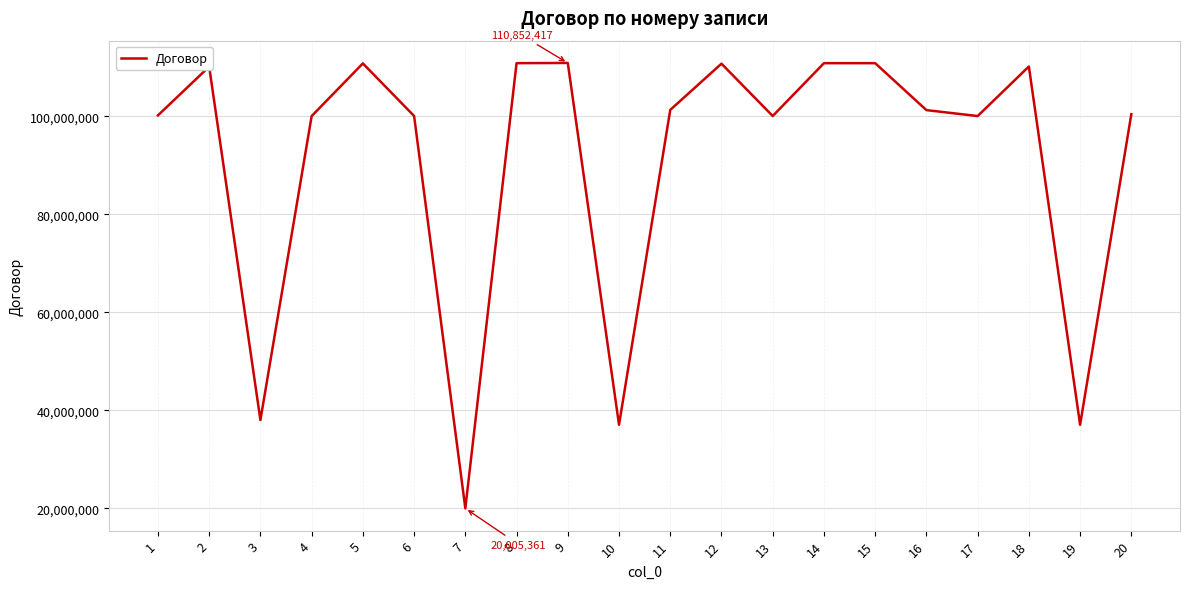

The chart shows a value of 15997439 at 10. True or false?

False